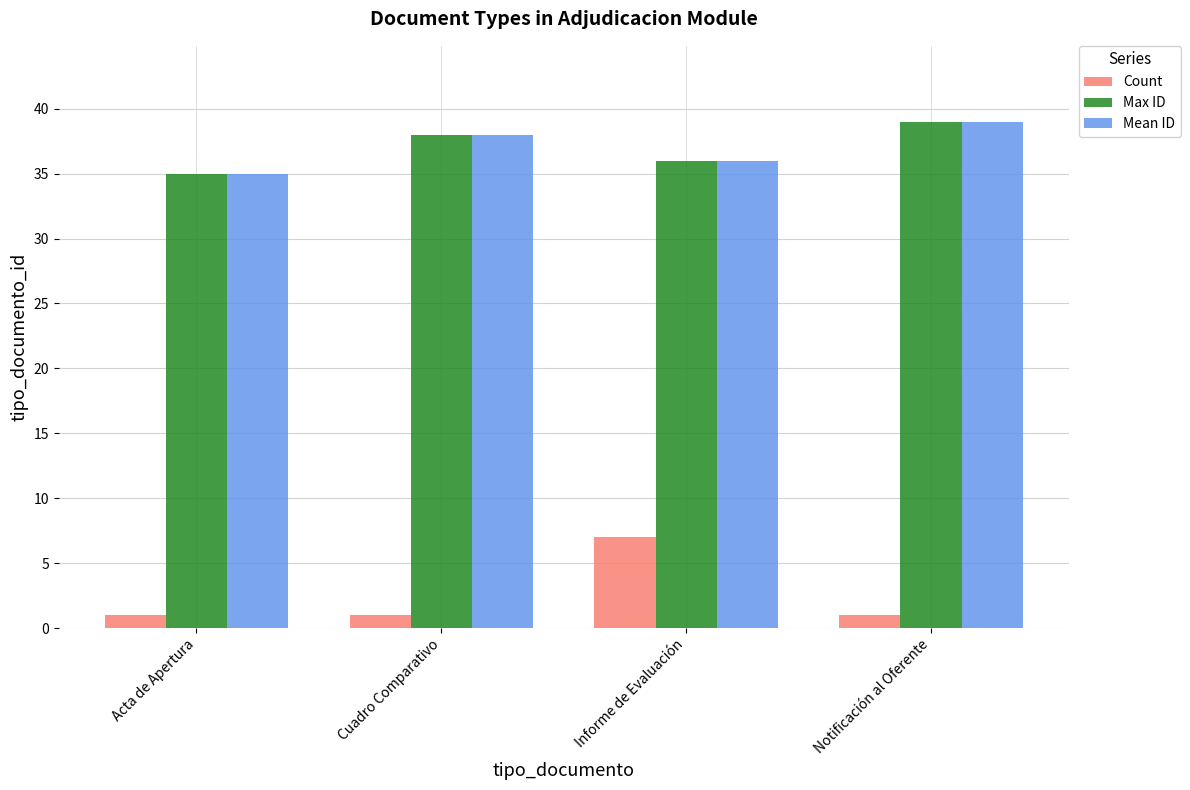

What is the sum of the Count values at Notificación al Oferente and Cuadro Comparativo?

2